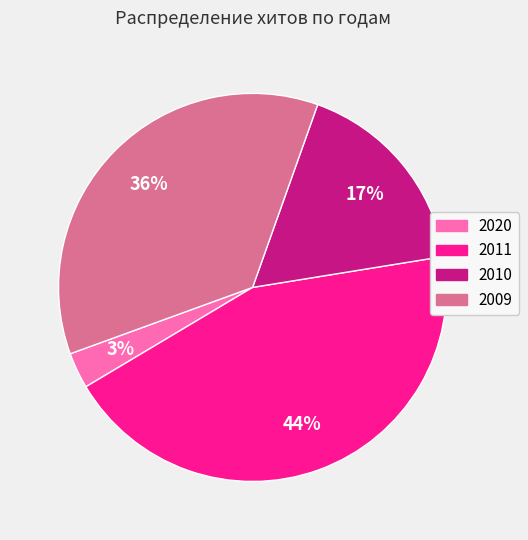

To the nearest percent, what is the difference between the largest and smallest slice percentages?

41%